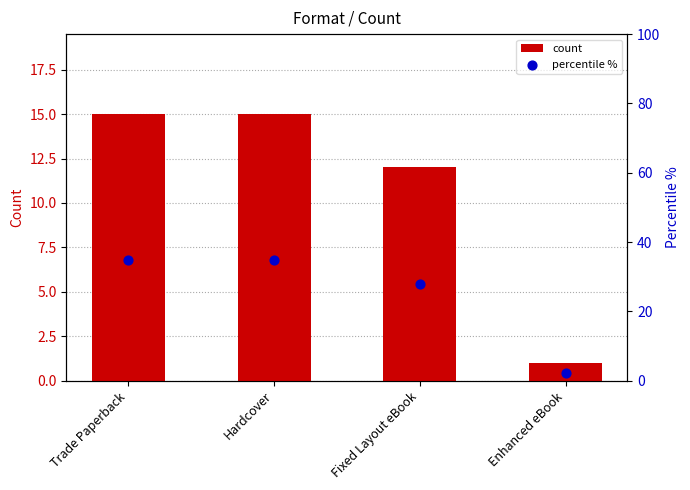

Which series has the widest spread of Y values?

percentile %